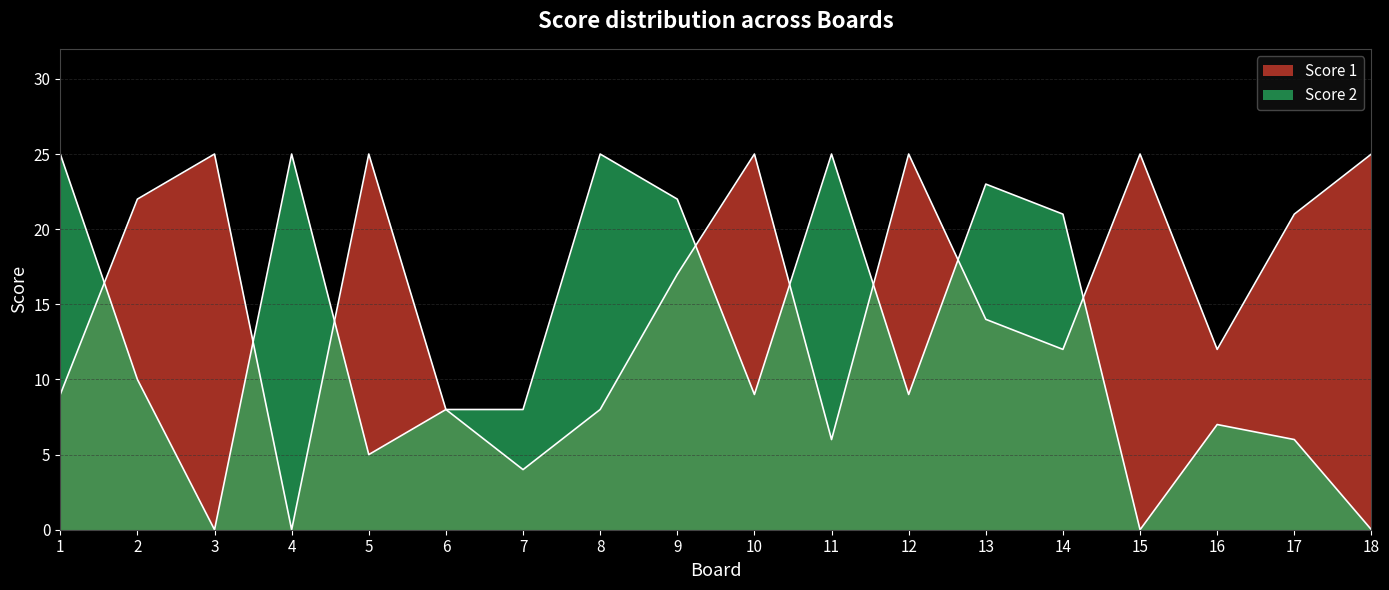

How many lines are shown in the chart?

2